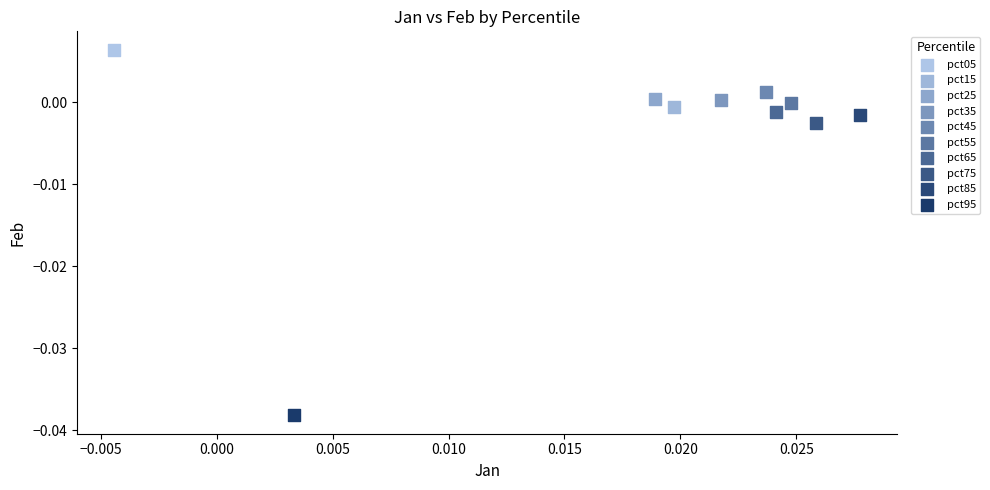

What are all the series names shown in the legend?

pct05, pct15, pct25, pct35, pct45, pct55, pct65, pct75, pct85, pct95